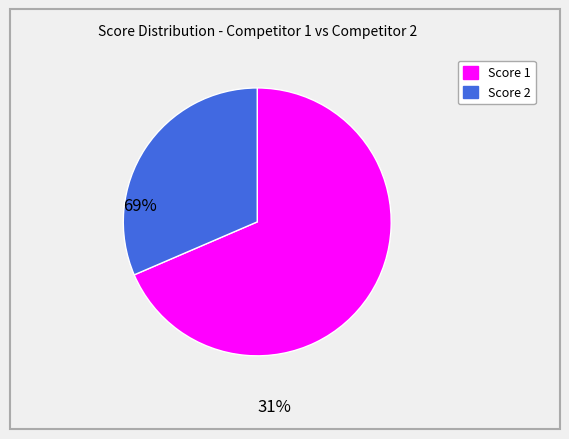

Is there any slice that represents more than half of the pie?

Yes